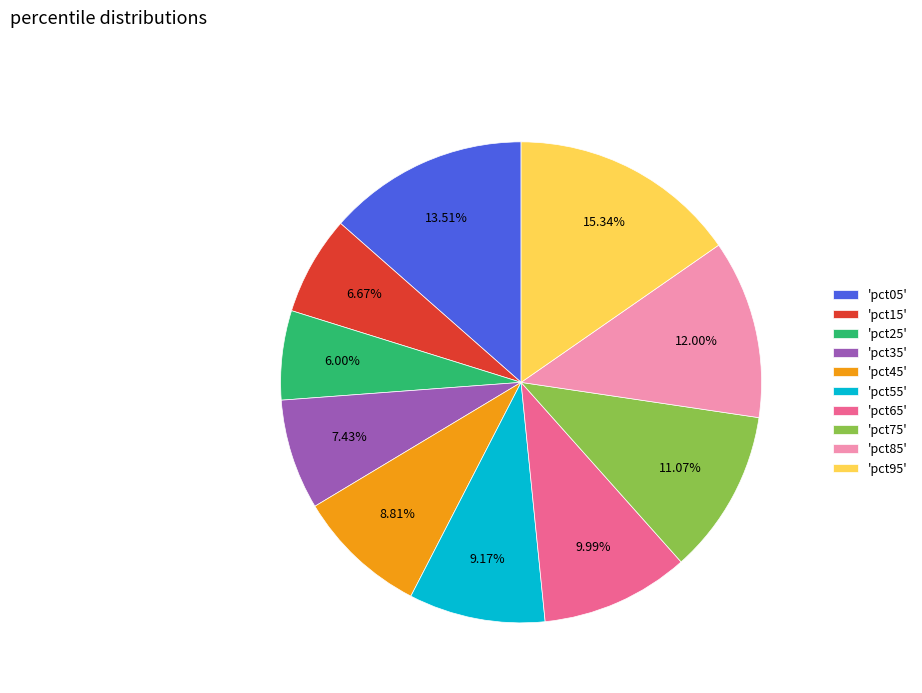

Which has a higher value, 'pct75' or 'pct05'?

'pct05'